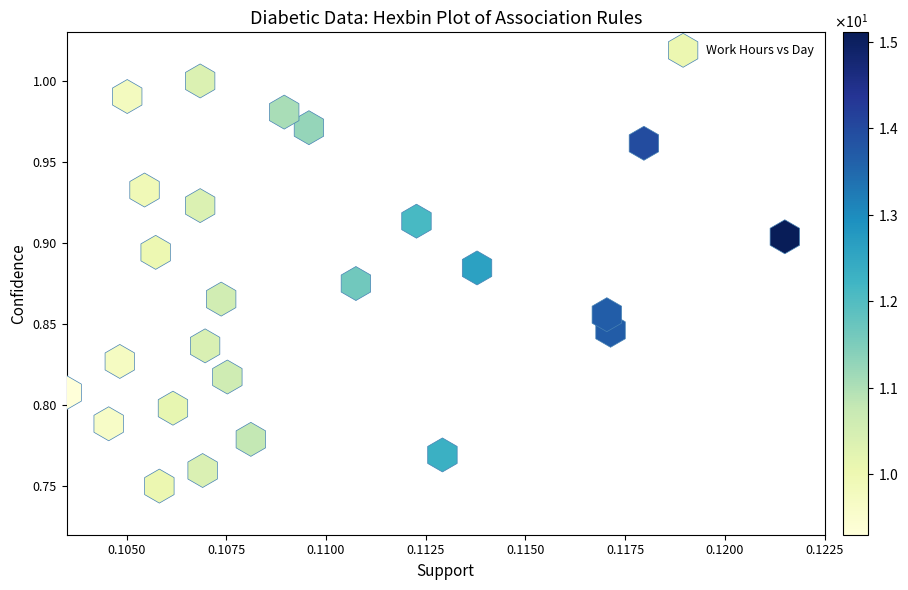

Count the number of points in this scatter plot.

25